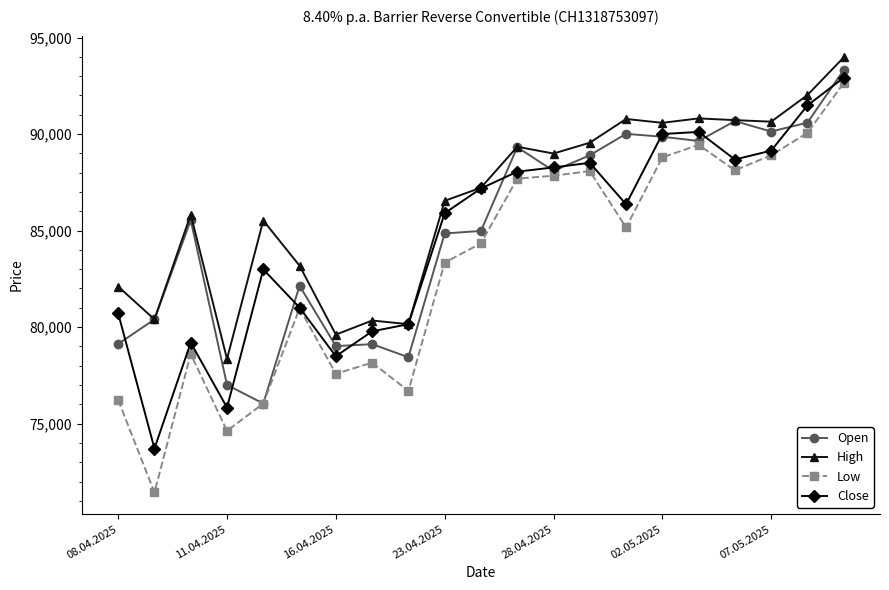

True or false: Open has more than 2 interior local peaks.

True